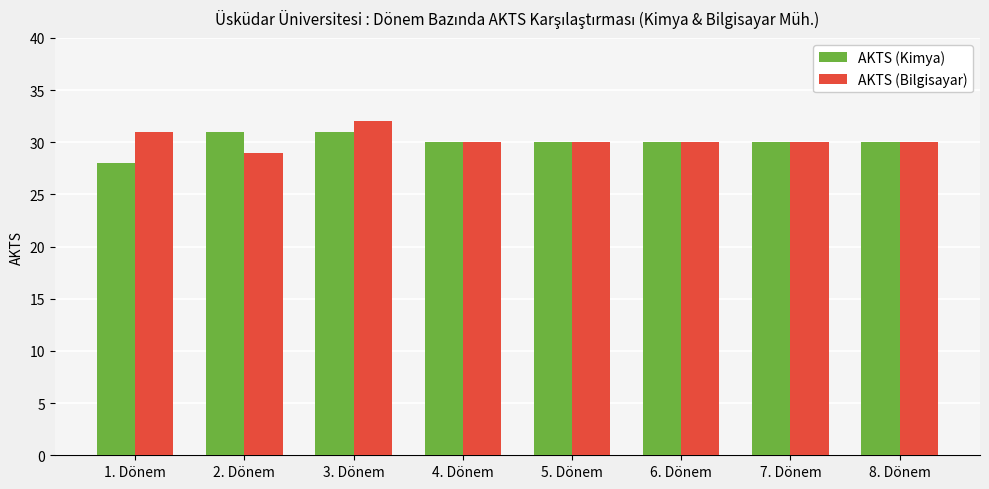

How many data points does each series have?

8